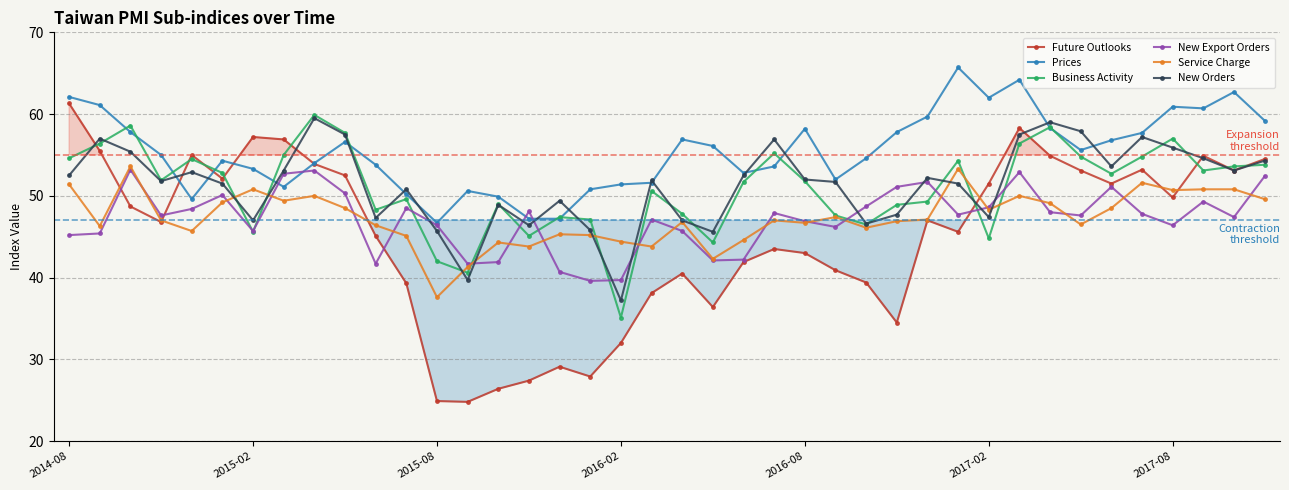

True or false: Prices and Future Outlooks intersect in this chart.

True